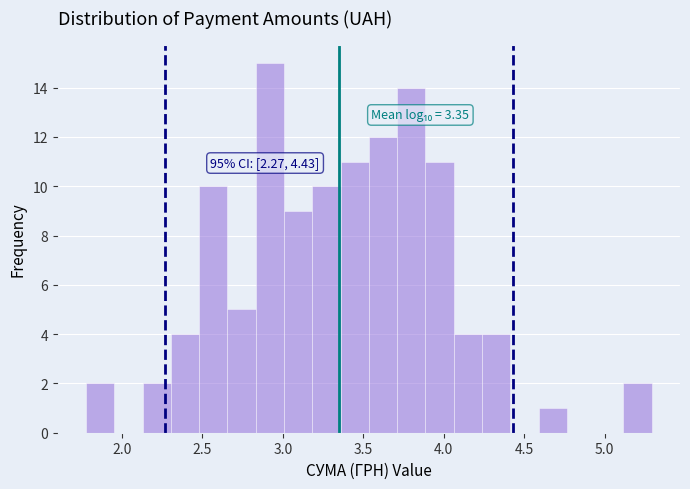

Read against the x-axis, roughly where is the centre of the tallest bar?

2.90